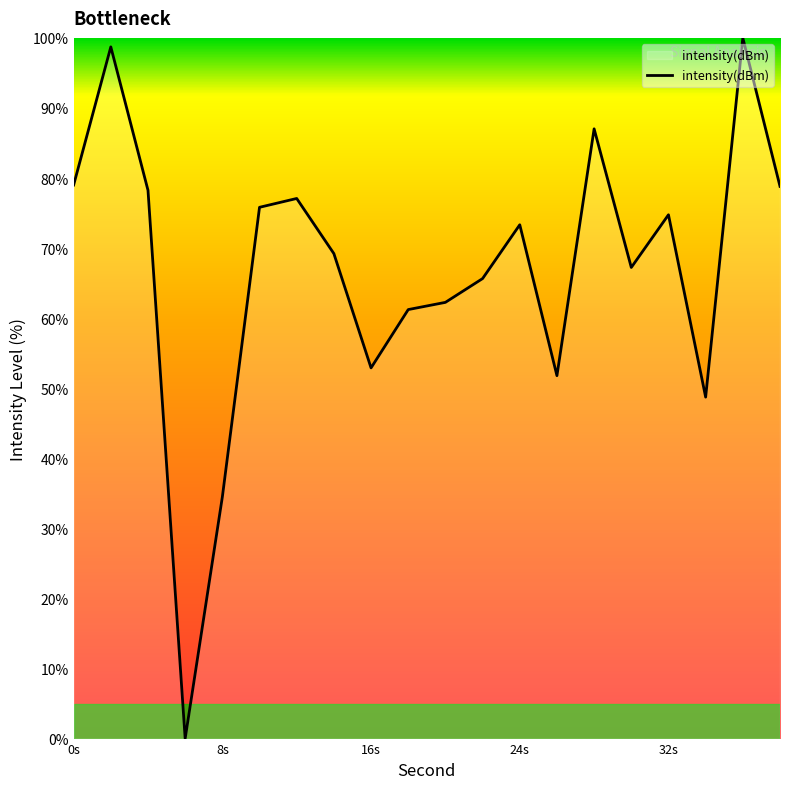

What is the greatest value displayed?

100.0